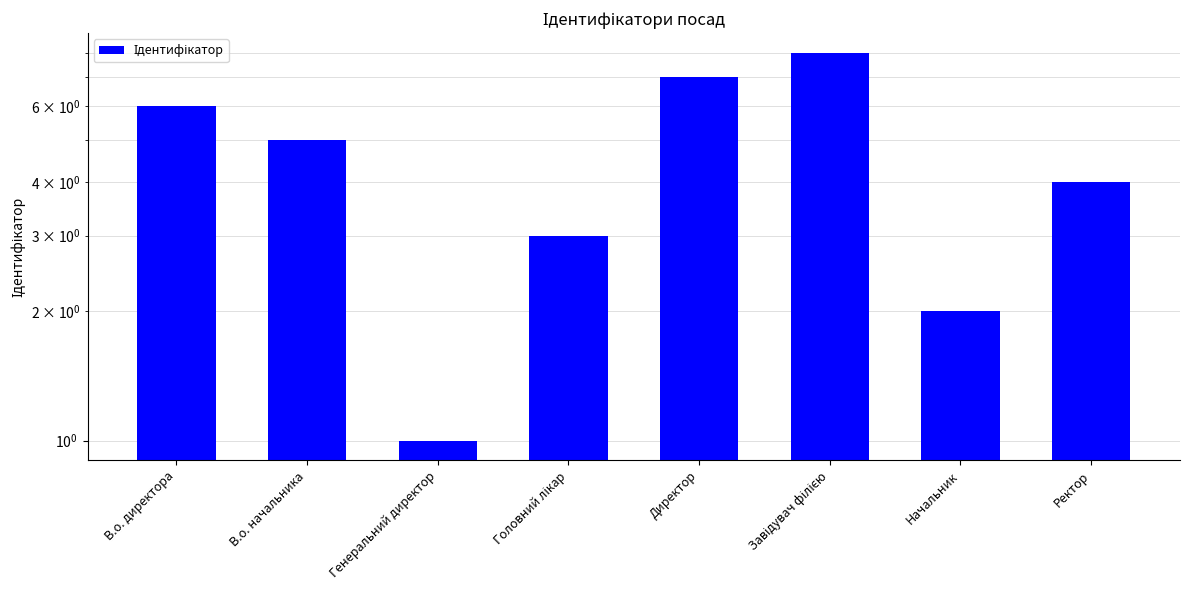

What is the label of the 2nd bar from the right?

Начальник